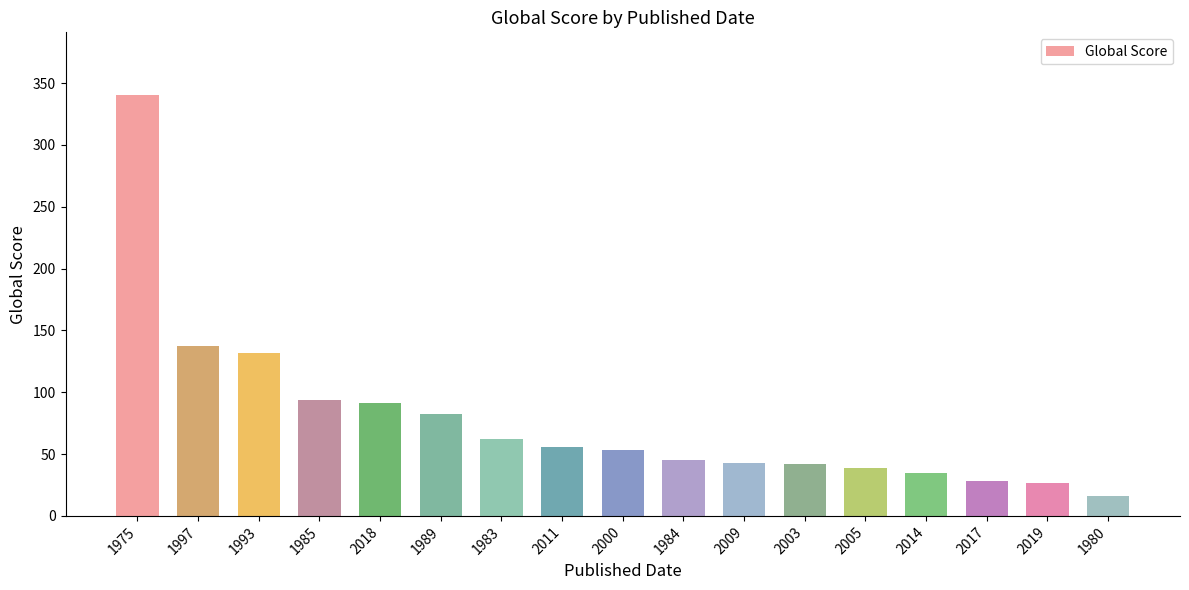

What value does the data have at 1997, to the nearest 50?

150